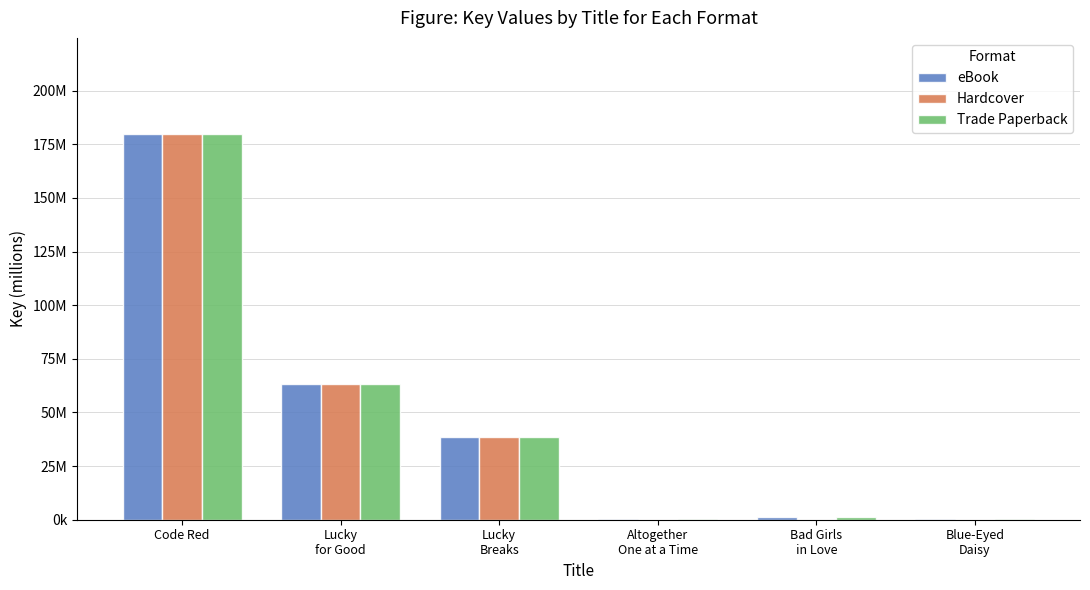

Which series has the widest spread of values?

Hardcover